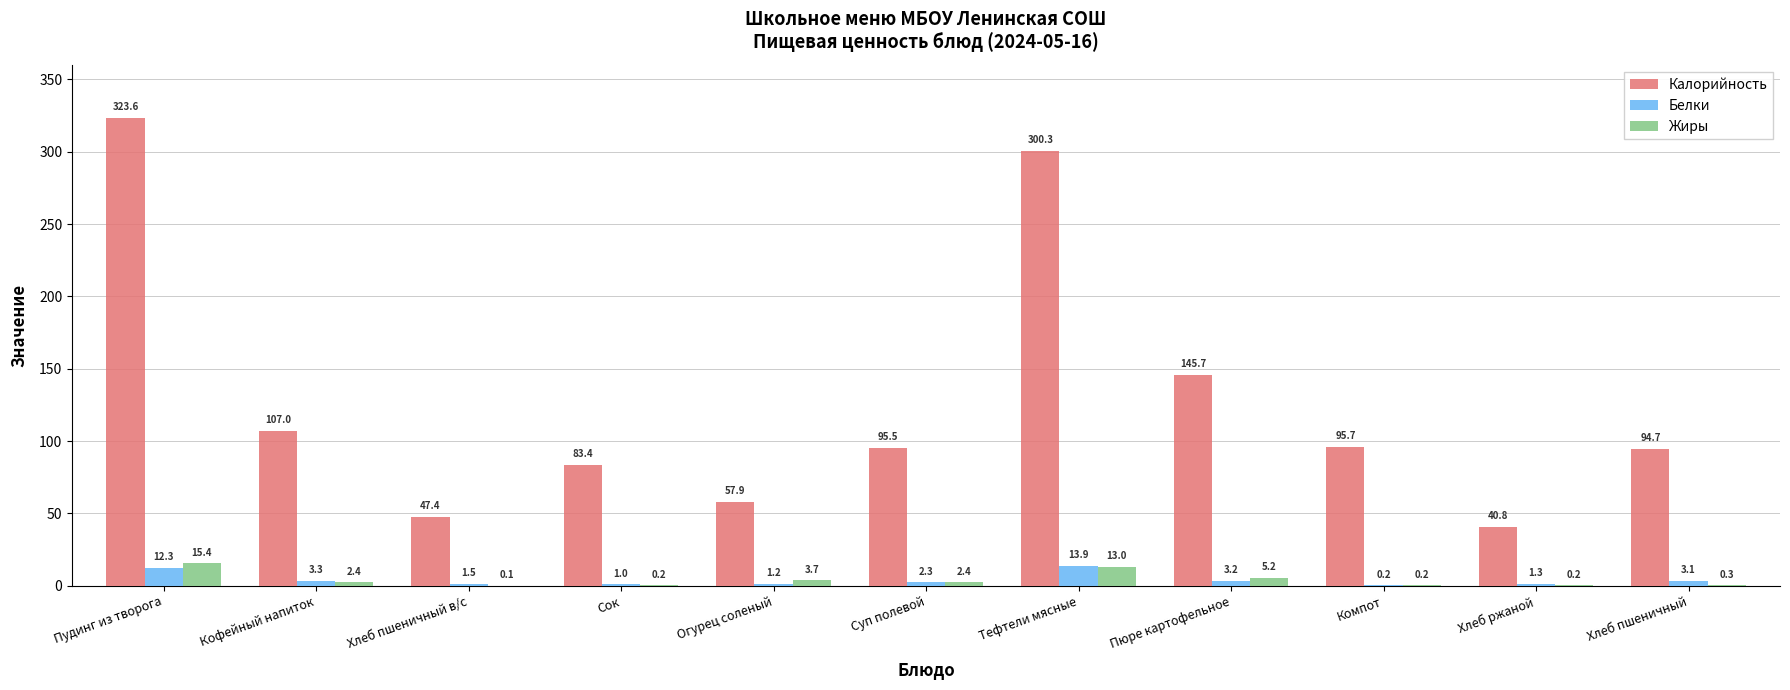

How many groups of bars are there?

11